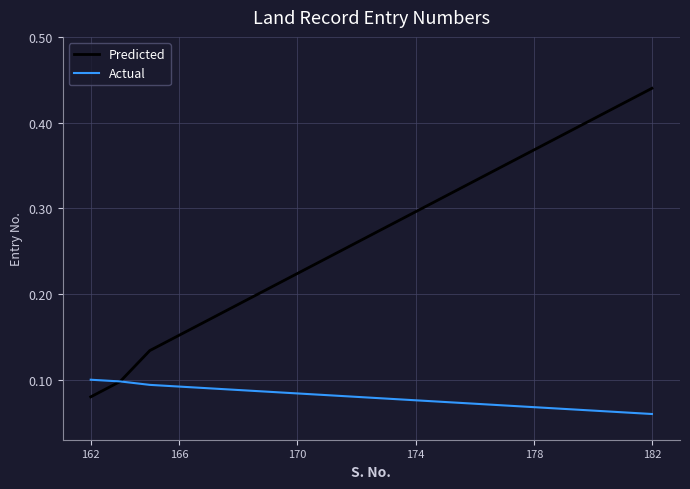

Which series has the largest total across all categories?

Predicted